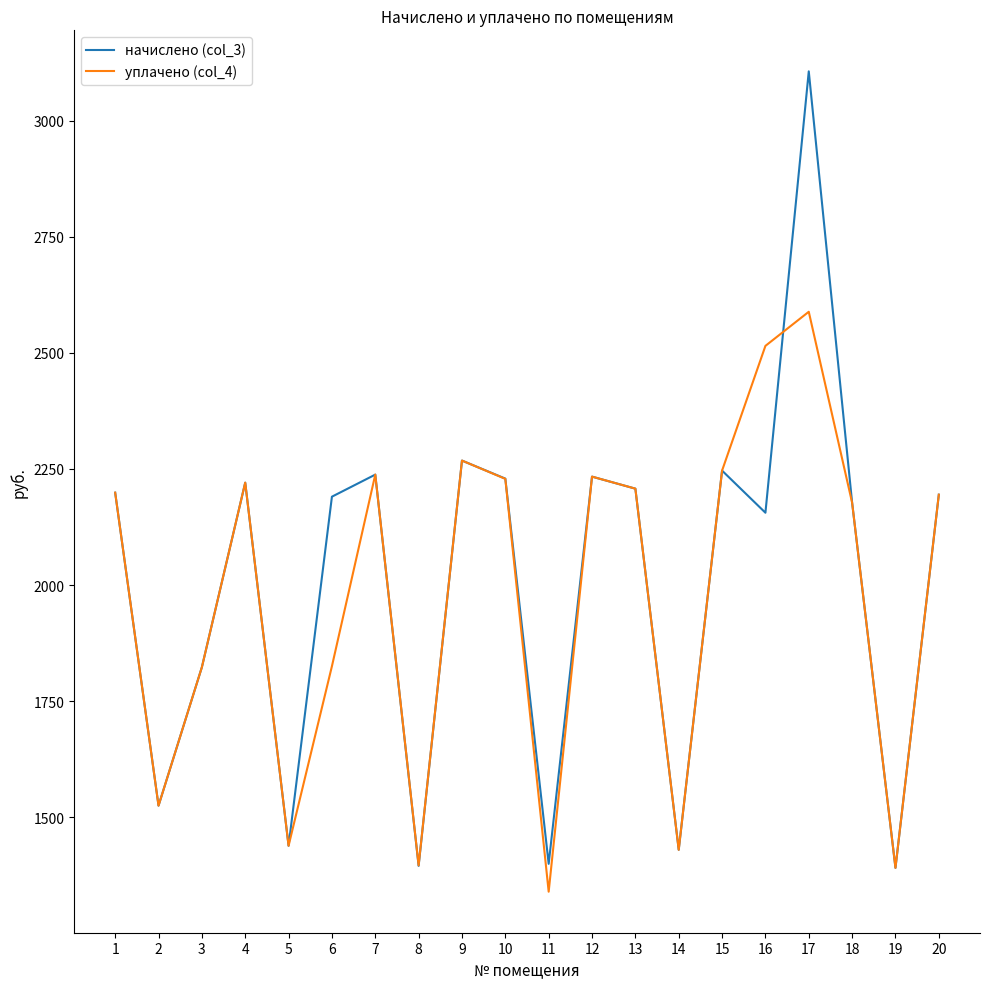

Which series has the largest total across all categories?

начислено (col_3)